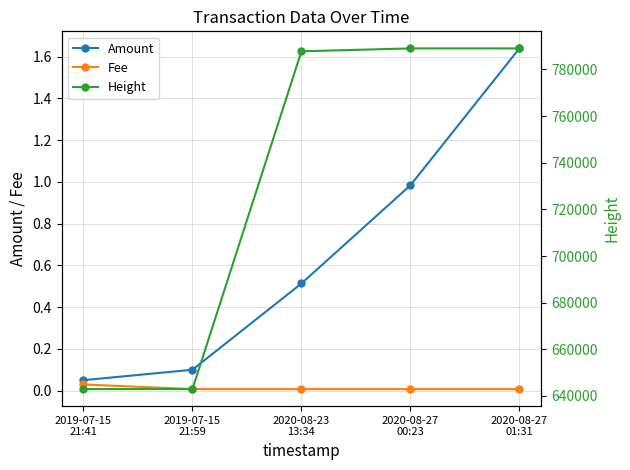

Rank the categories by Amount value from highest to lowest.

2020-08-27
01:31, 2020-08-27
00:23, 2020-08-23
13:34, 2019-07-15
21:59, 2019-07-15
21:41